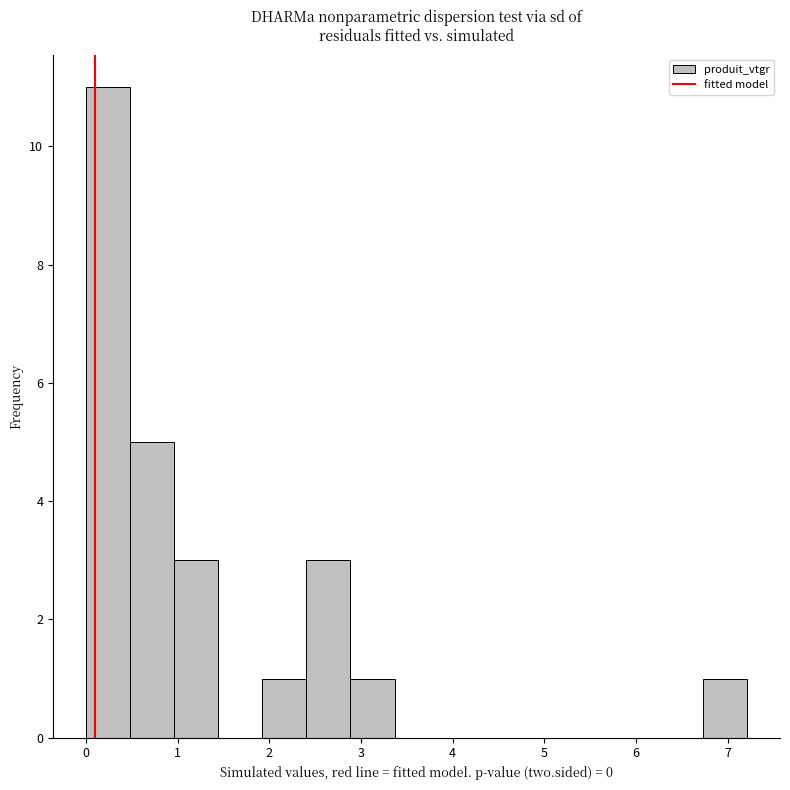

Reading left to right, list every bar in this chart as the range it spans on the x-axis followed by its height. Neither the bar edges nor the heights are printed on the chart, so give them approximately, as read against the axes.

0.0 to 0.5: 11
0.5 to 1.0: 5
1.0 to 1.4: 3
1.4 to 1.9: 0
1.9 to 2.4: 1
2.4 to 2.9: 3
2.9 to 3.4: 1
3.4 to 3.8: 0
3.8 to 4.3: 0
4.3 to 4.8: 0
4.8 to 5.3: 0
5.3 to 5.8: 0
5.8 to 6.2: 0
6.2 to 6.7: 0
6.7 to 7.2: 1